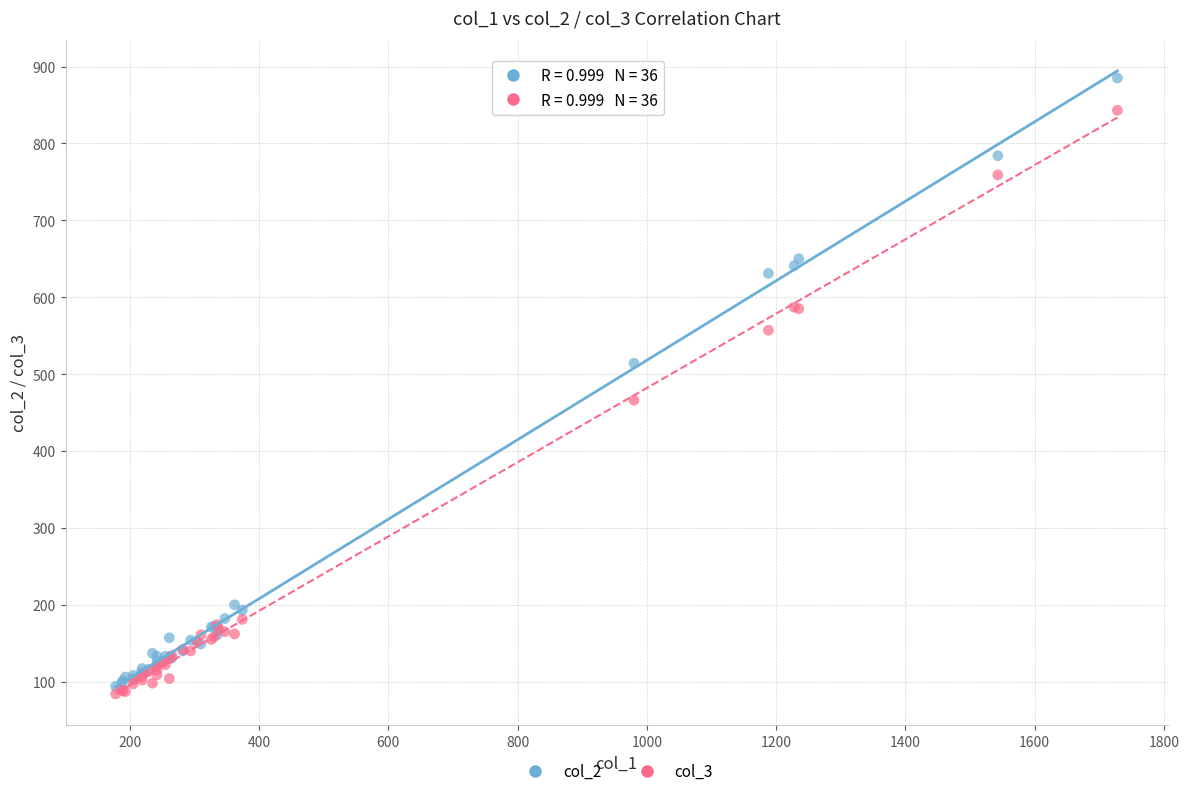

Across all series, what Y value is closest to 484?

466